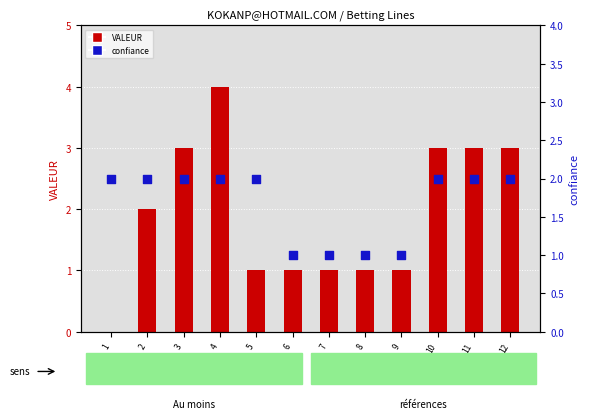

Which series reaches the maximum Y coordinate?

VALEUR